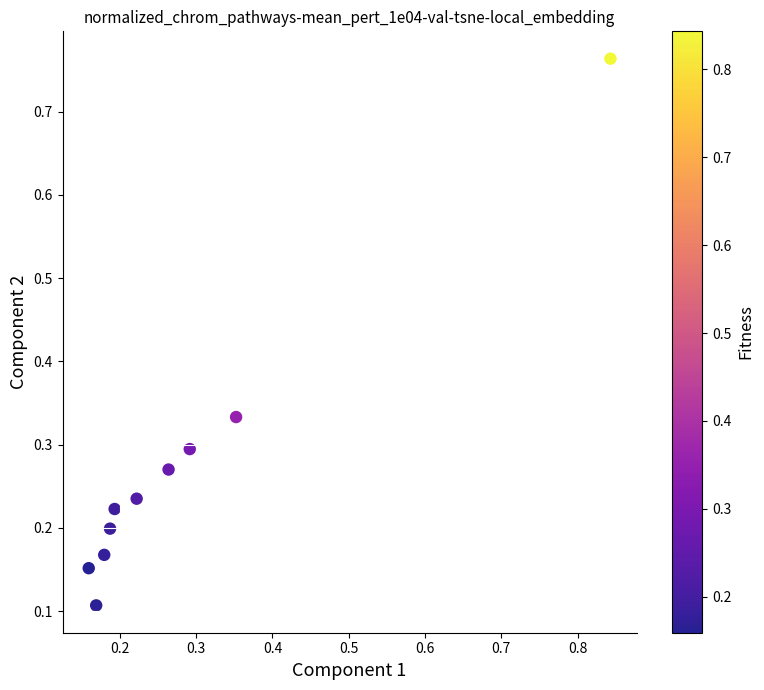

What is the range of X values (max minus min)?

0.7